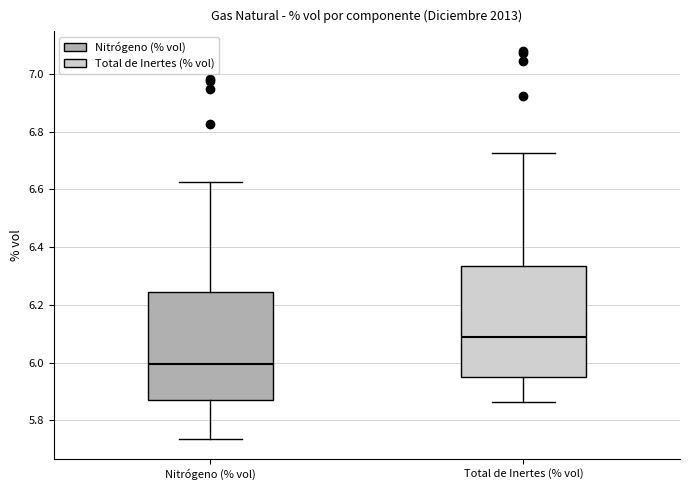

Which box's median line is the lowest?

Nitrógeno (% vol)